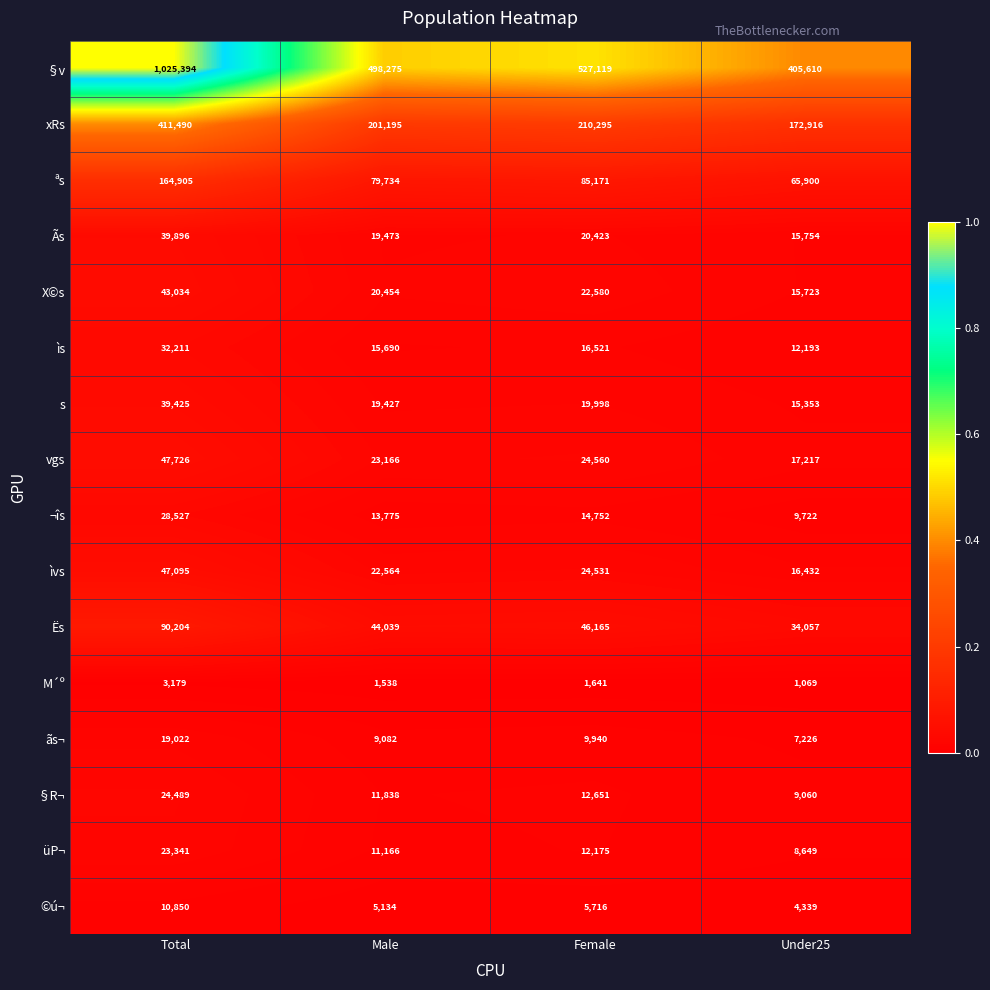

What is the greatest value displayed?

1025394